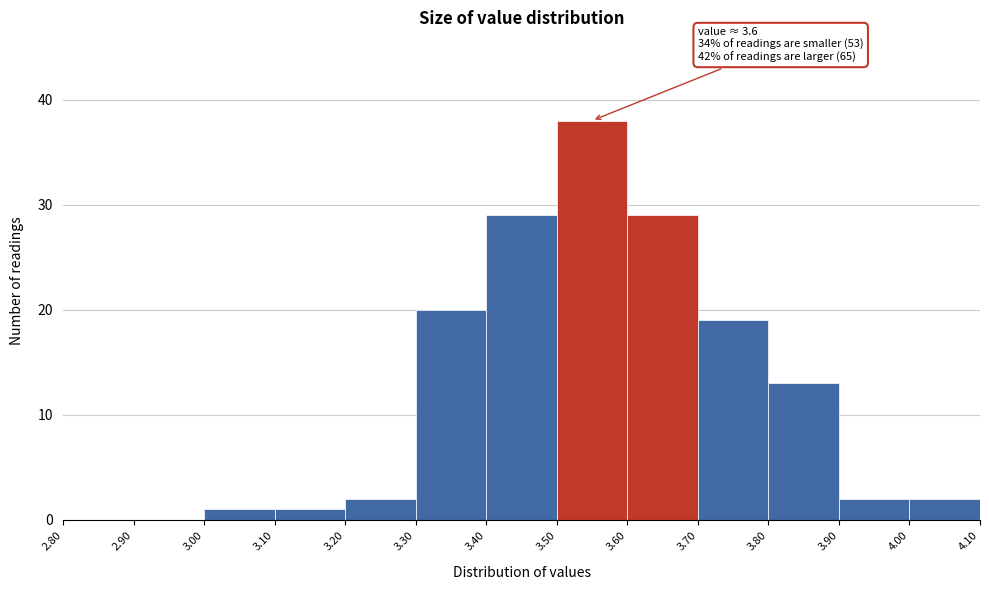

Which range on the x-axis has the tallest bar?

3.50 to 3.60